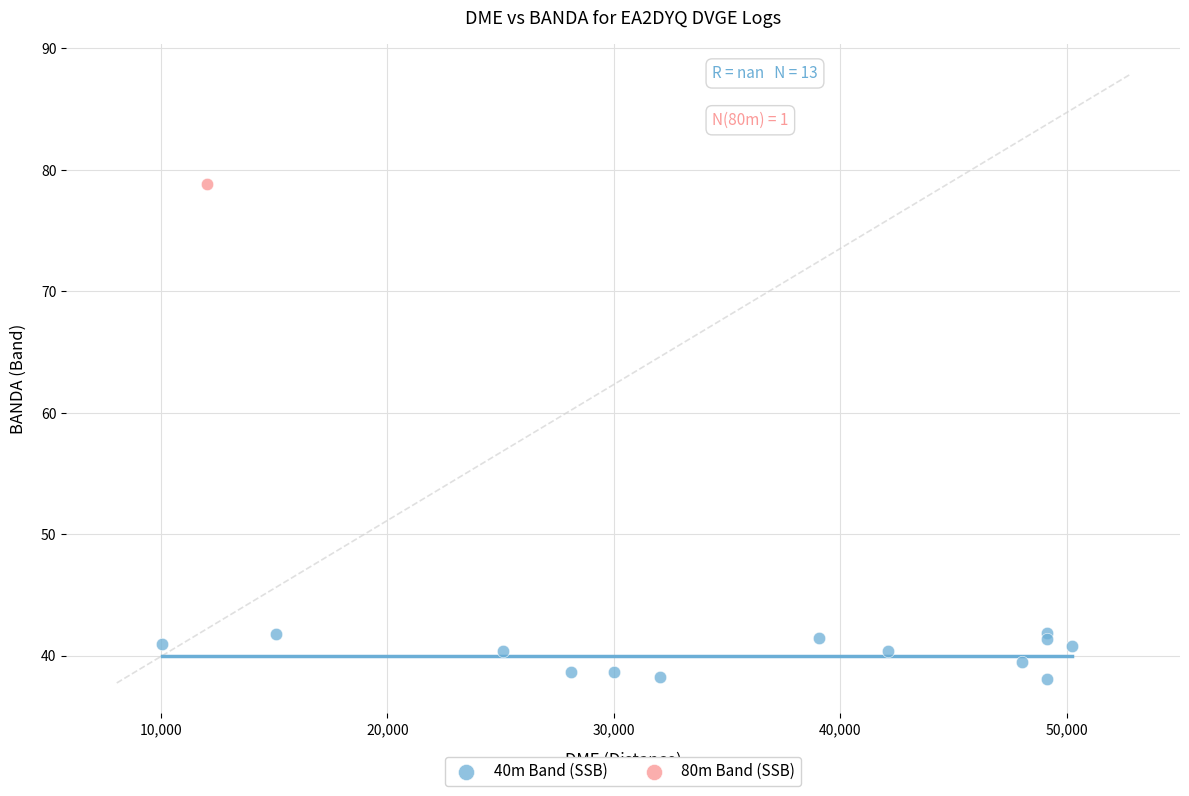

What are all the series names shown in the legend?

40m Band (SSB), 80m Band (SSB)